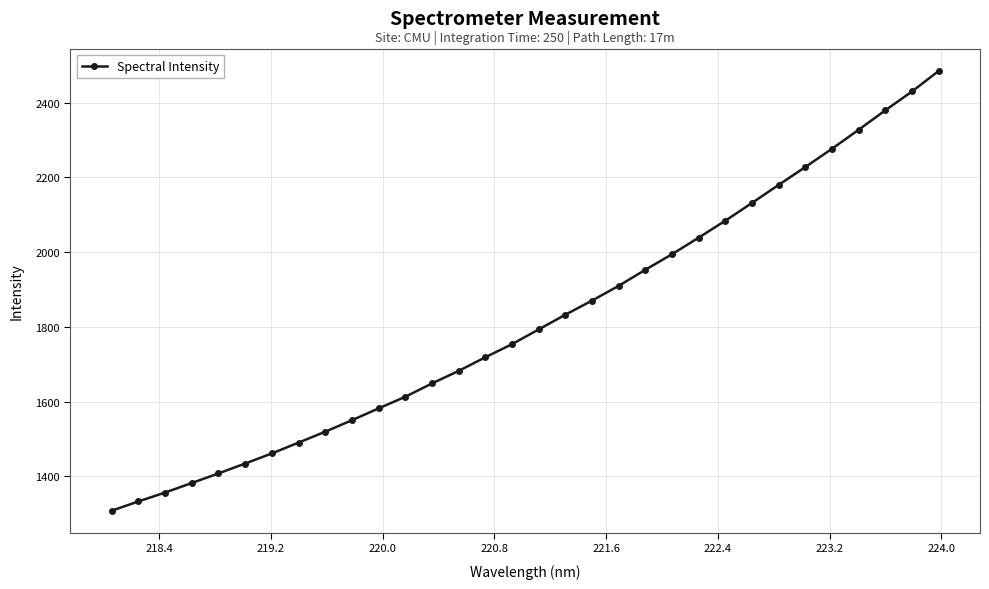

True or false: there are more than 1 points higher than both neighbors.

False